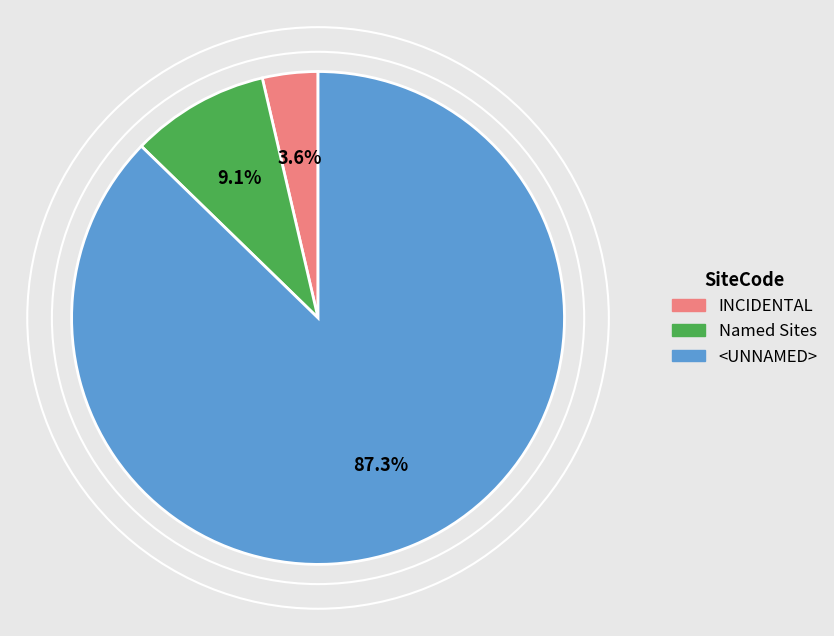

How many slices are in this pie chart?

3